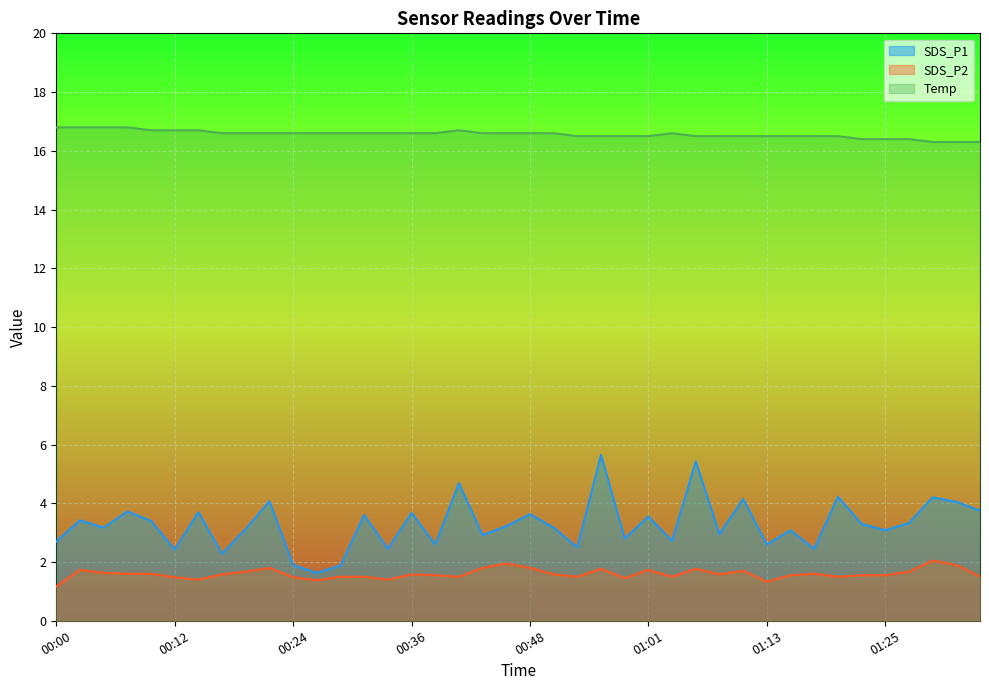

True or false: SDS_P1 and Temp intersect in this chart.

False